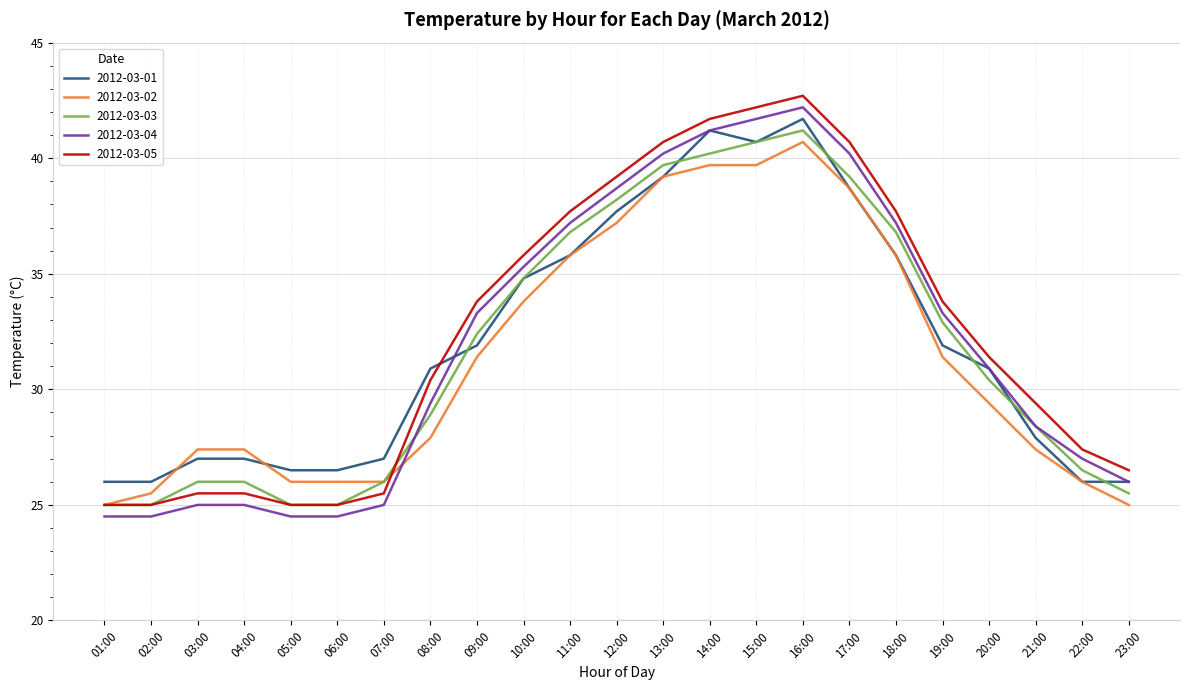

What is the difference between the highest and lowest values at 18:00?

1.9